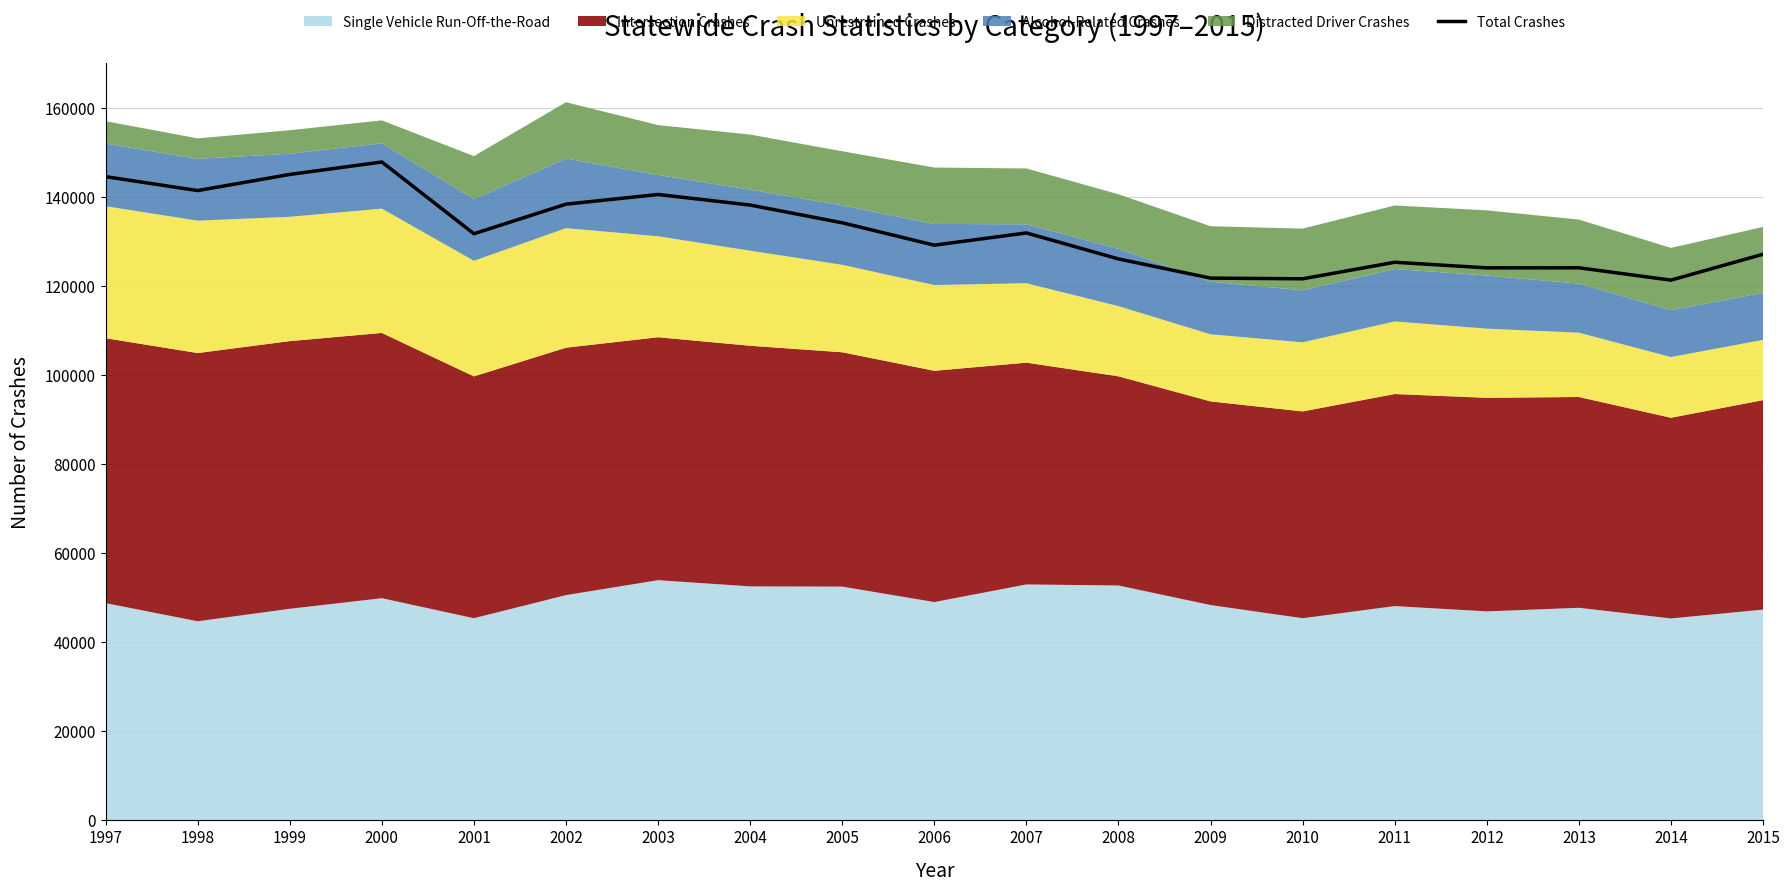

Is it true that the value at 2008 is 126067?

True